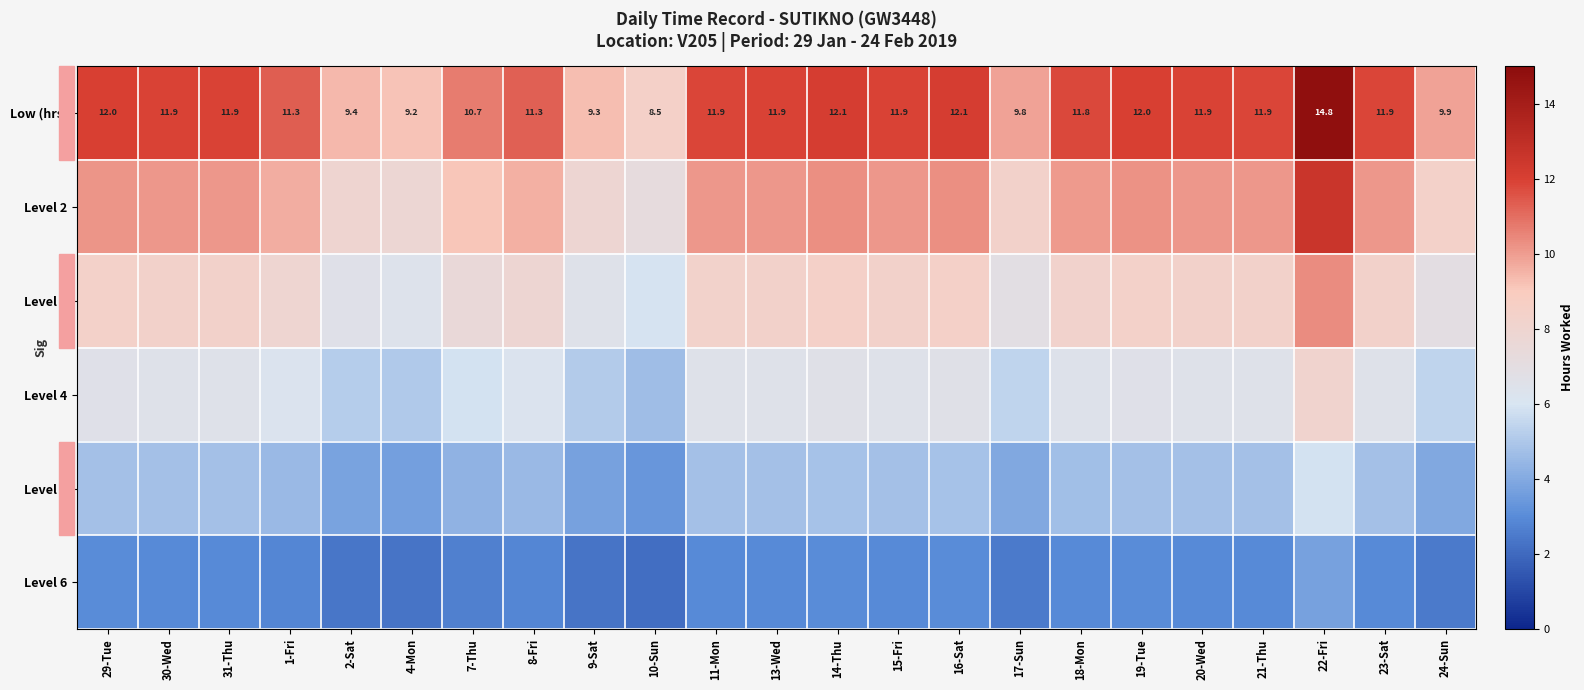

Is the value of Level 5 at 13-Wed greater than the value of Level 6 at 8-Fri?

Yes